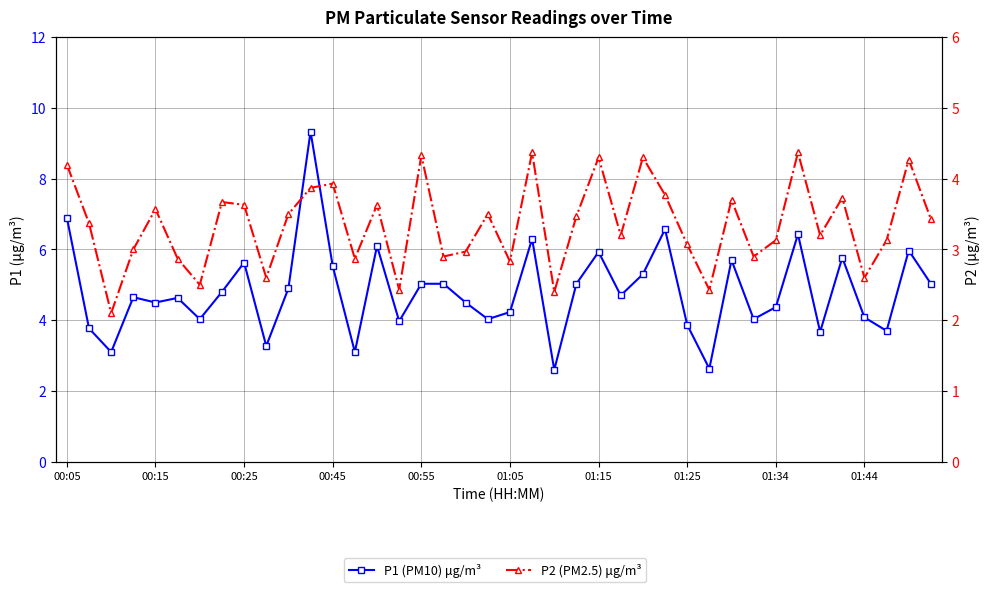

What are all the series names shown in the legend?

P1 (PM10) μg/m³, P2 (PM2.5) μg/m³